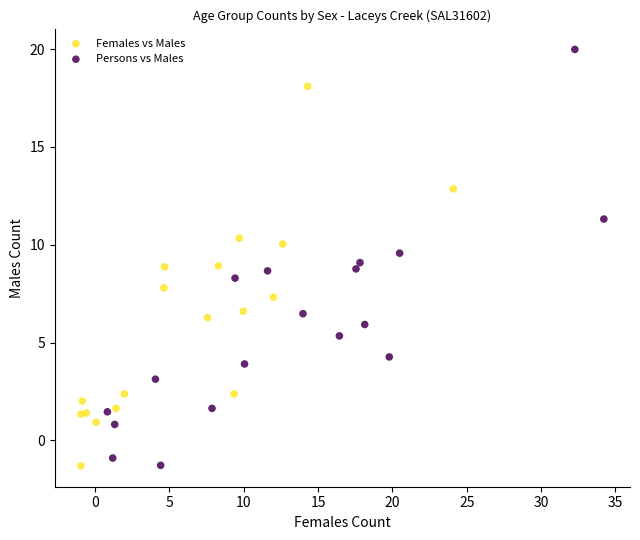

Which series has the widest spread of Y values?

Persons vs Males